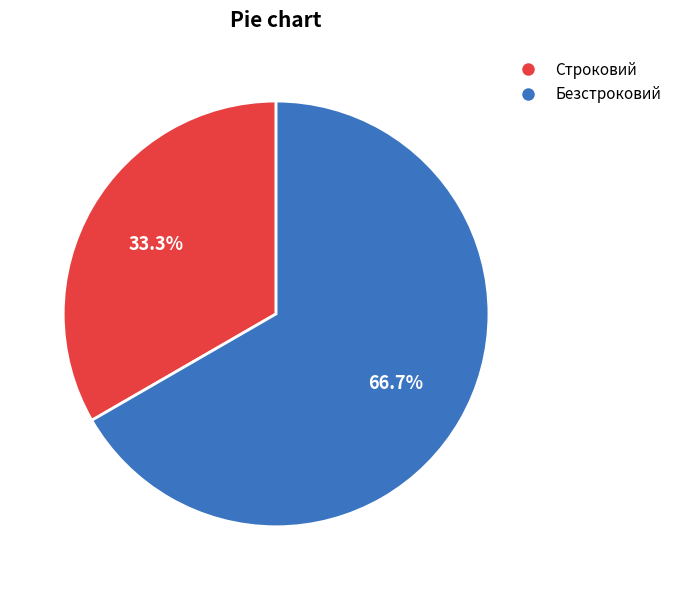

What is the largest slice in the pie chart?

Безстроковий